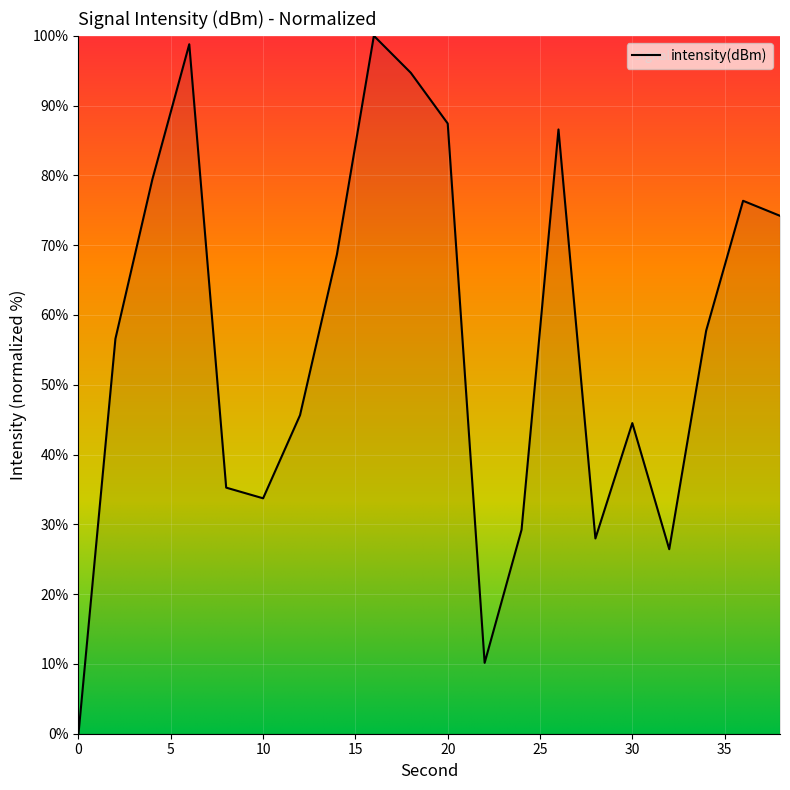

What is the difference between the maximum and minimum values?

100.0